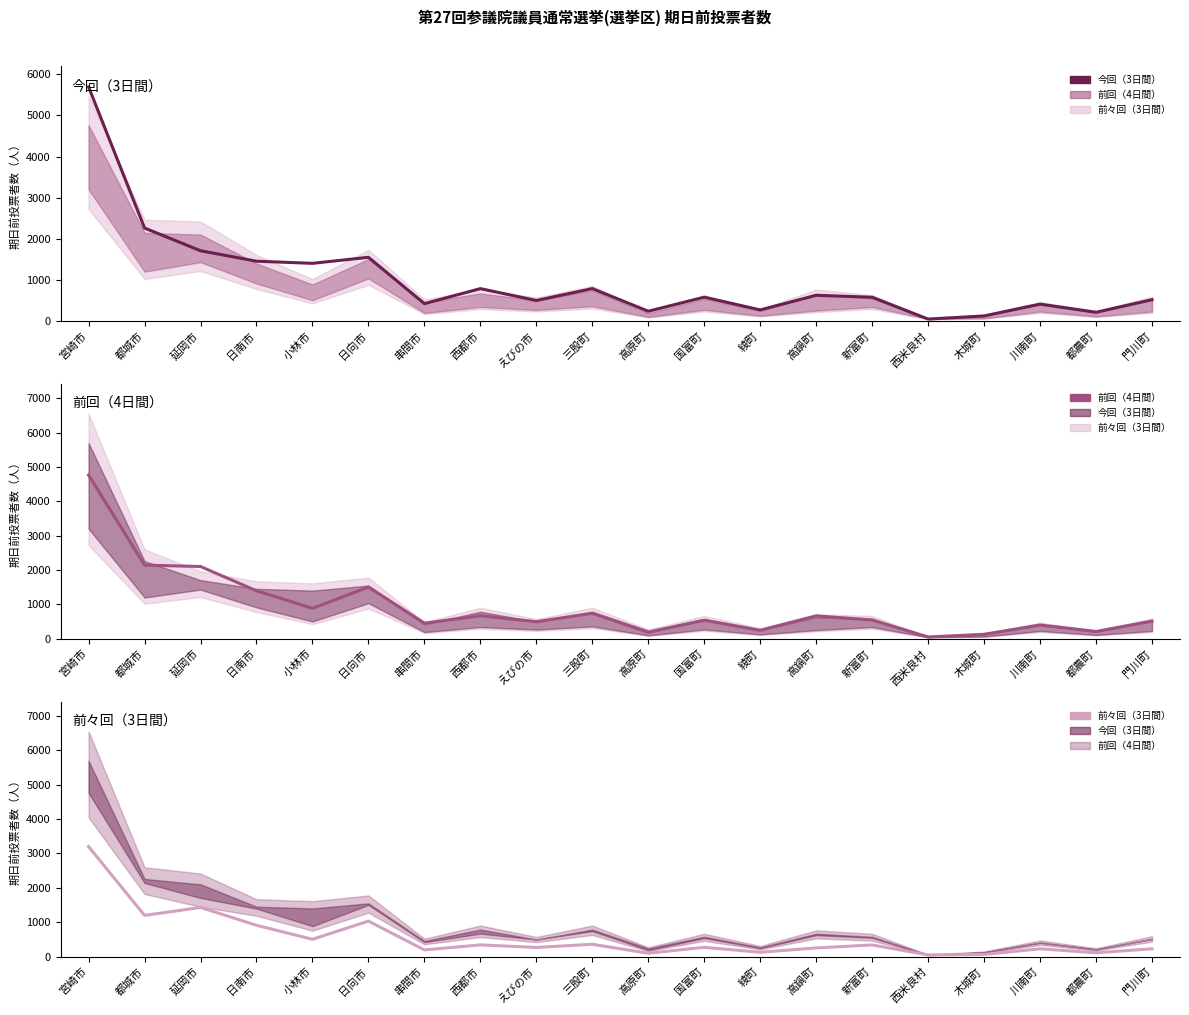

Is it true that 前々回（3日間） equals 49 at 西米良村?

True